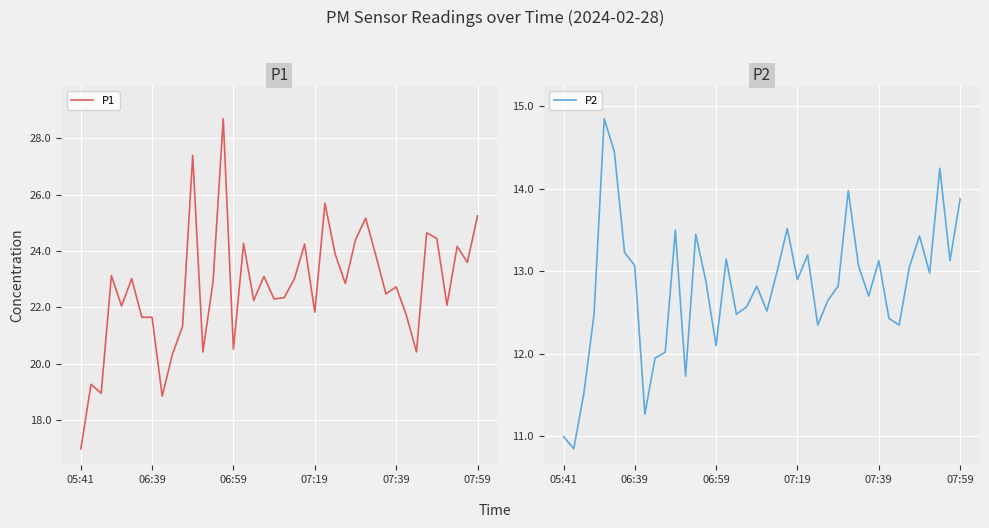

Is this an area chart (filled region under the line)?

No